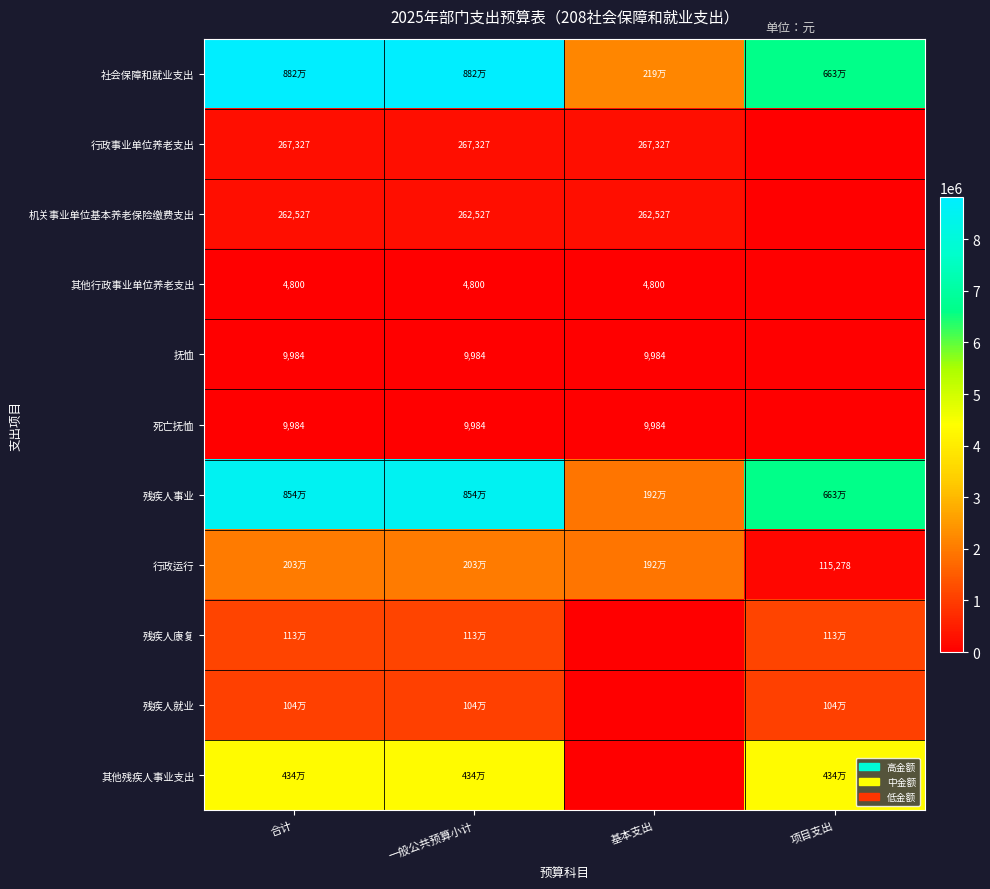

True or false: 行政事业单位养老支出 has a value of 85594.2 at 基本支出.

False